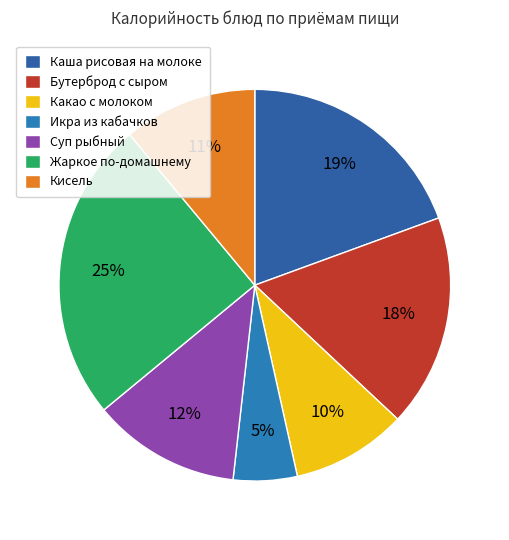

To the nearest percent, what is the combined percentage of Каша рисовая на молоке and Жаркое по-домашнему?

44%